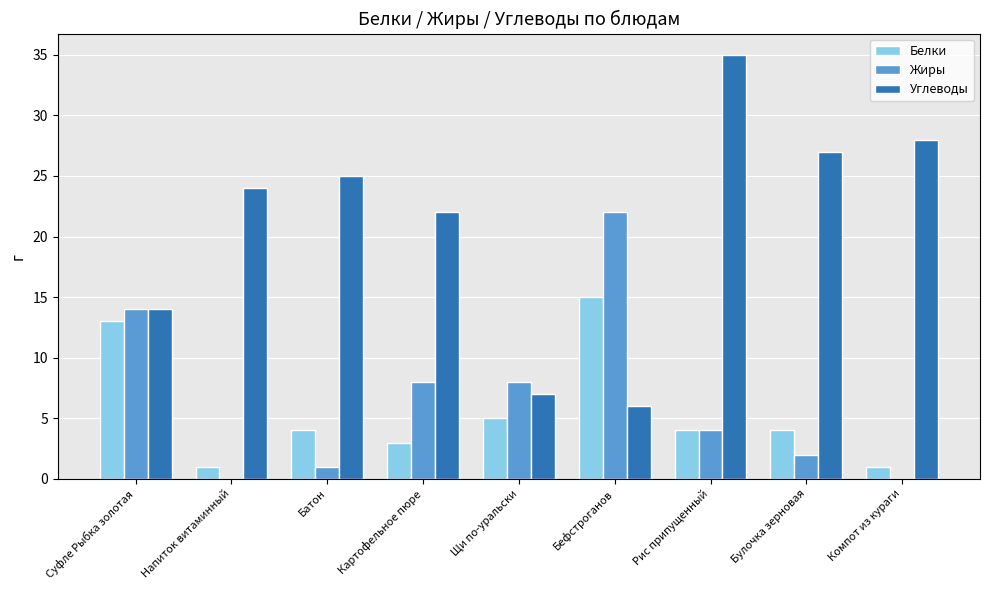

What is the sum of all Жиры values?

59